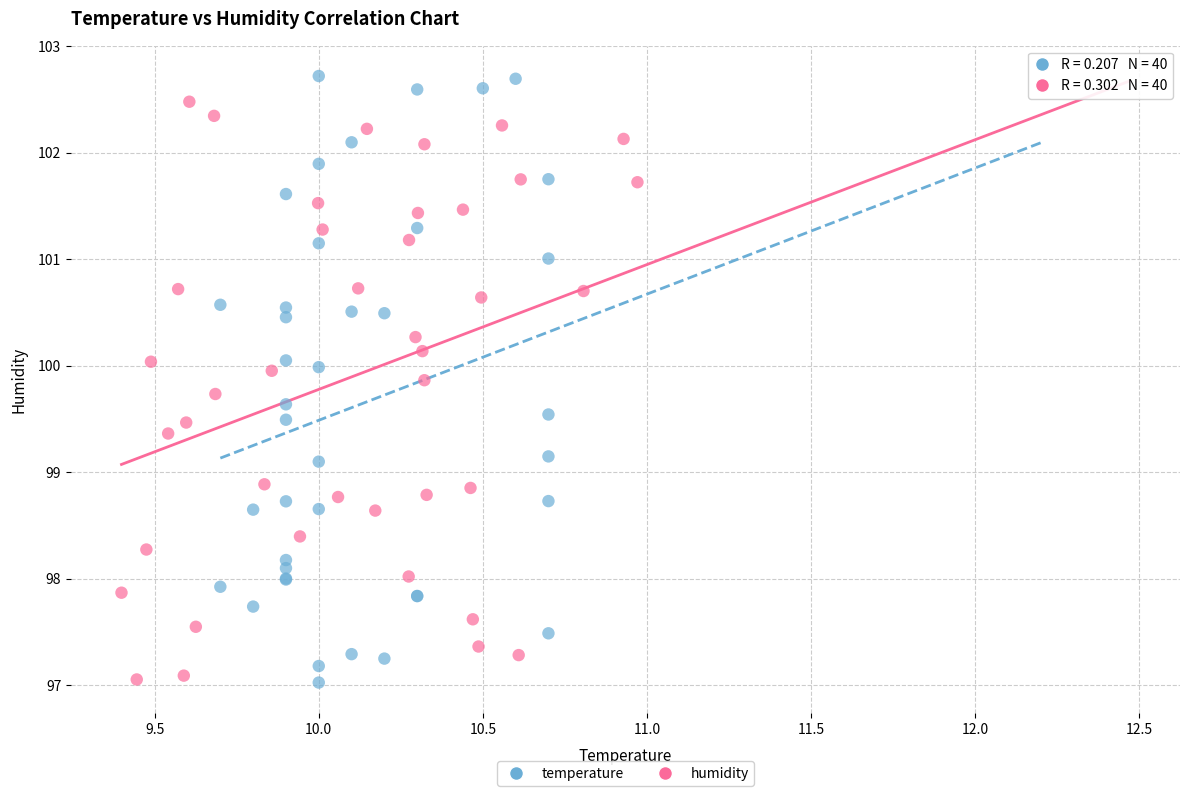

Which series has the largest Y range (max minus min)?

temperature